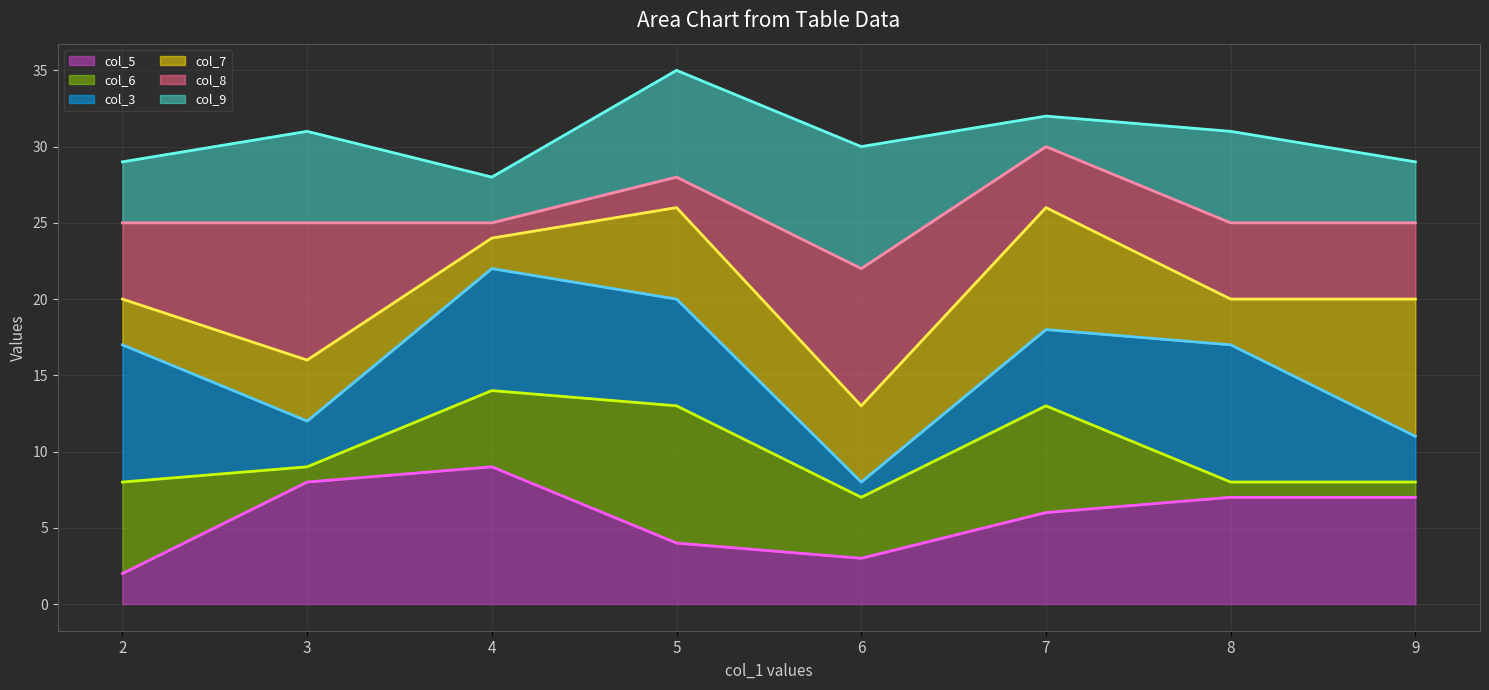

What is the value of the col_9 line point at the 1st from the left?

29